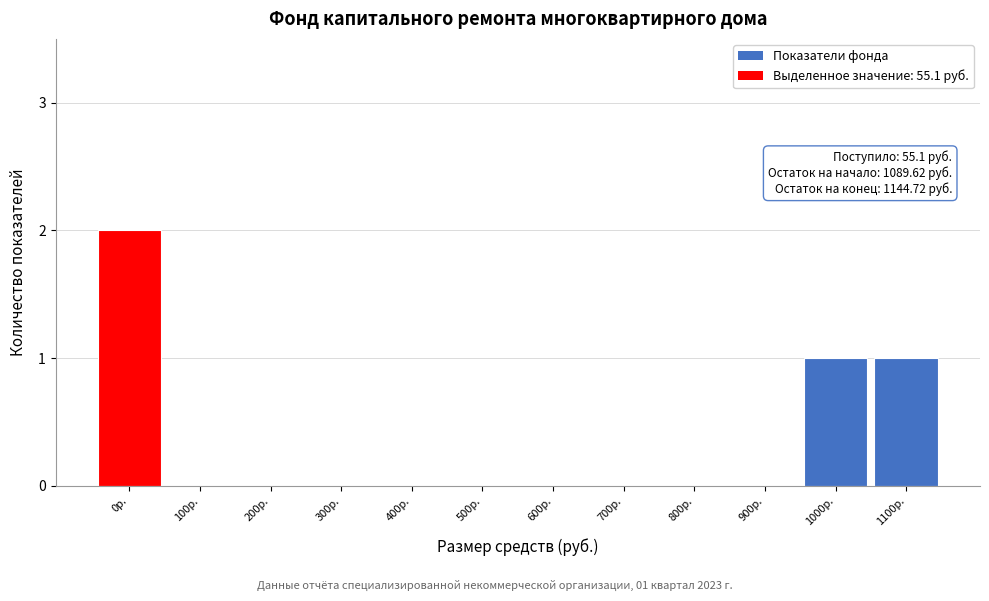

Reading right to left, transcribe all the data shown in this chart.

1100р.=1	1000р.=1	900р.=0	800р.=0	700р.=0	600р.=0	500р.=0	400р.=0	300р.=0	200р.=0	100р.=0	0р.=2